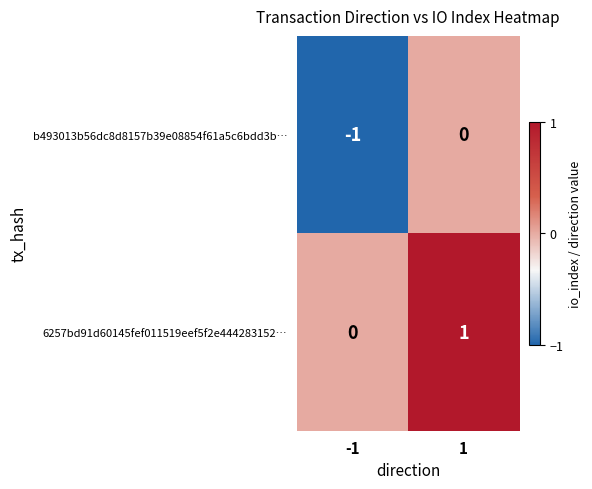

Rank the series by their average value, from lowest to highest.

b493013b56dc8d8157b39e08854f61a5c6bdd3b…, 6257bd91d60145fef011519eef5f2e444283152…